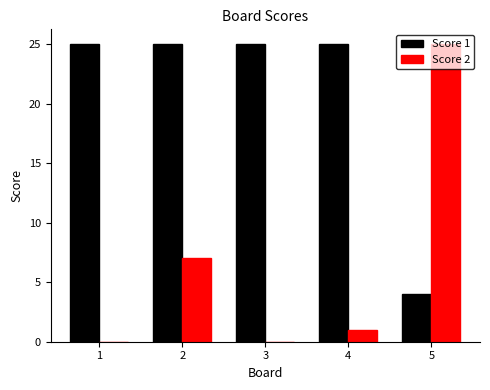

What is the highest value of the Score 2 series?

25